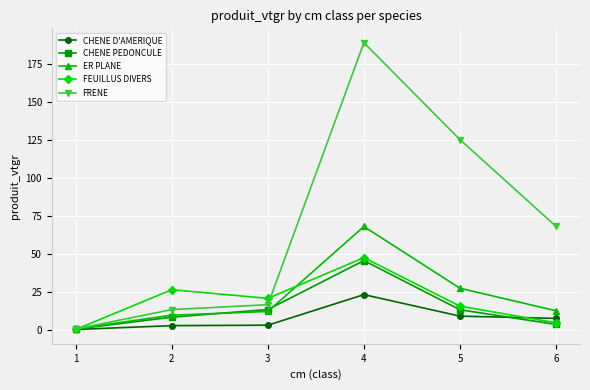

What is the total value across all series at 1?

1.2